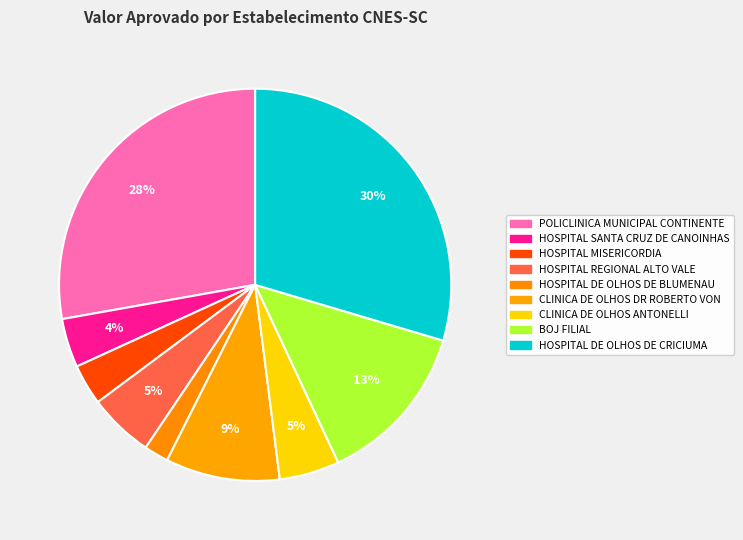

The HOSPITAL DE OLHOS DE CRICIUMA slice represents 30% of the pie. True or false?

True